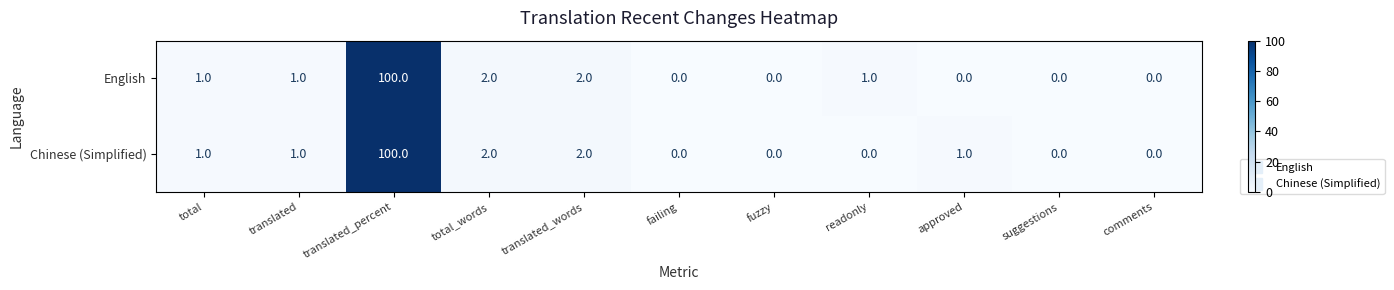

Count the number of data series in this chart.

2